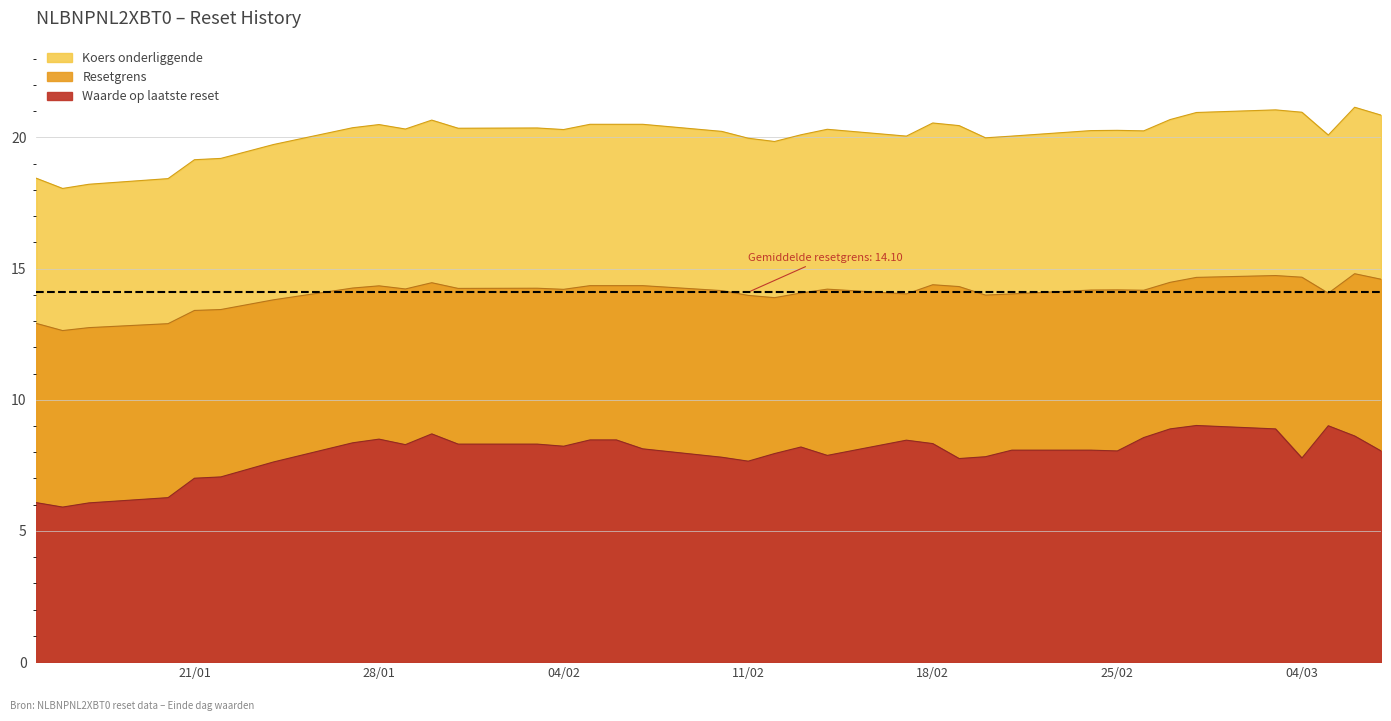

List the series in order of their peak value, highest first.

Koers onderliggende, Resetgrens, Waarde op laatste reset